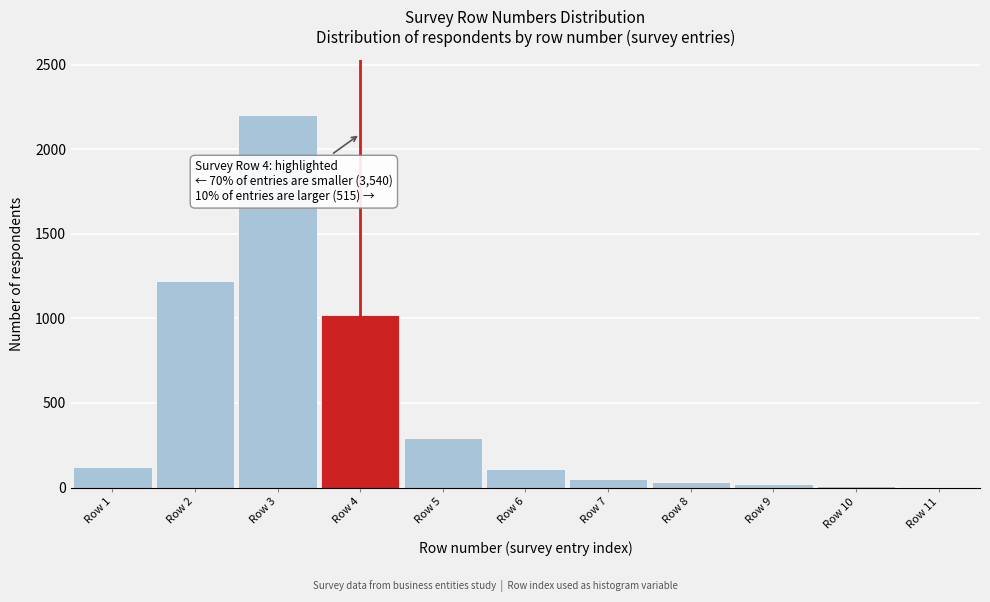

Which label corresponds to the largest value in the chart?

Row 3